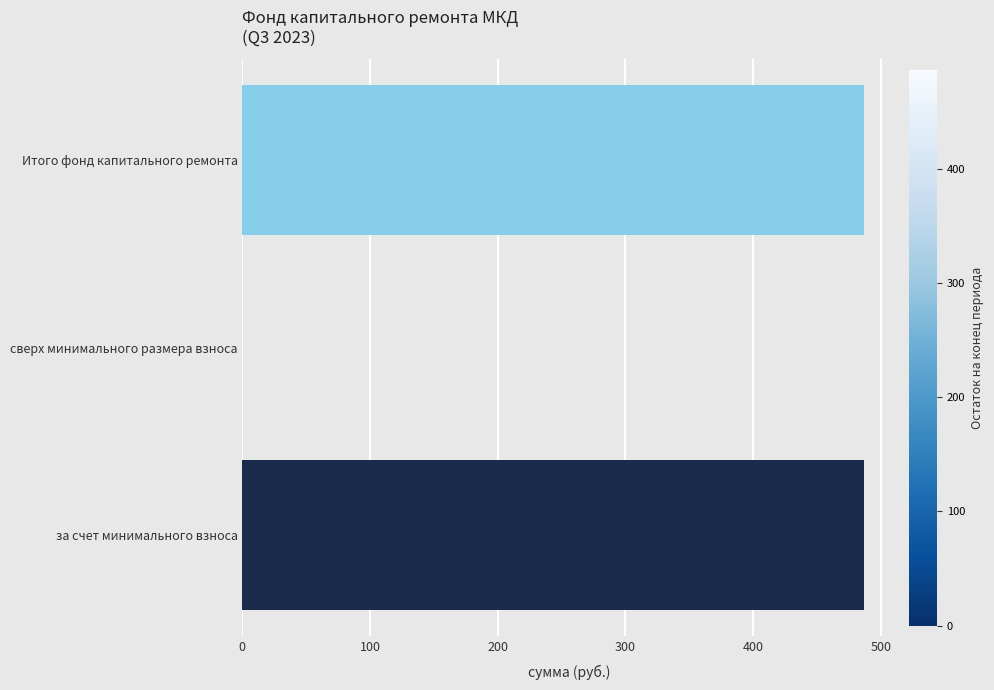

Are the bars grouped side by side (vs. stacked)?

No